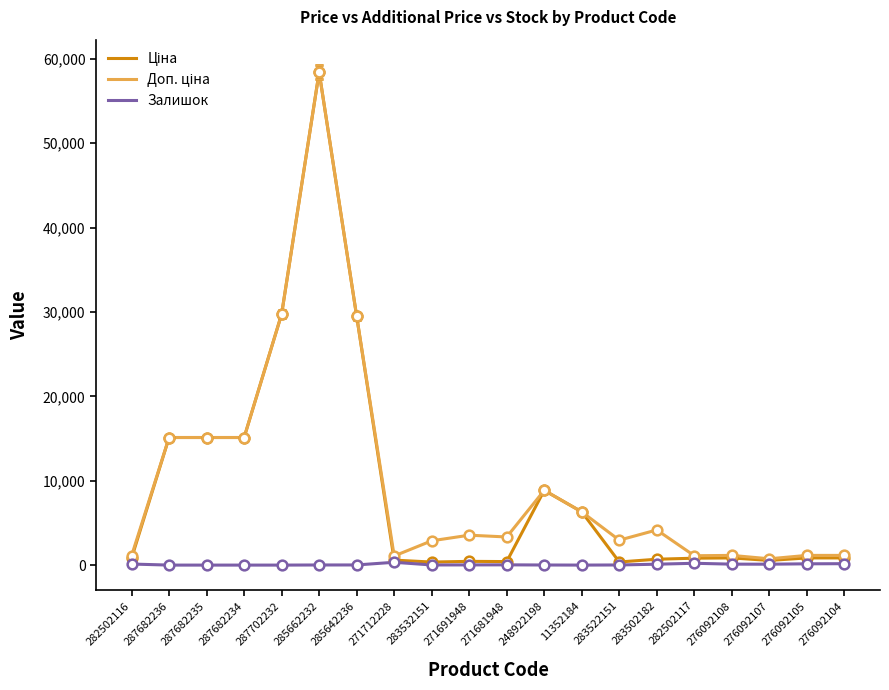

Is it true that Залишок equals 22.0 at 271691948?

True